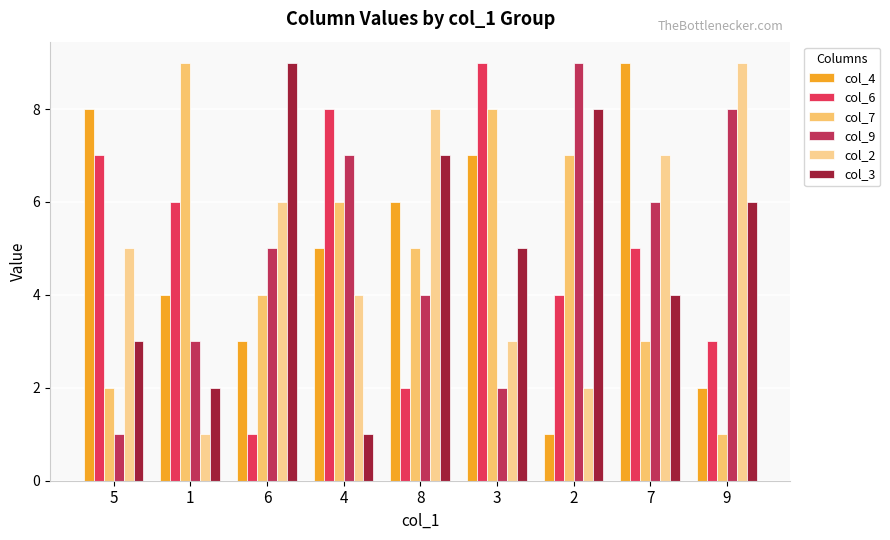

Which category has the highest value in the col_2 series?

9